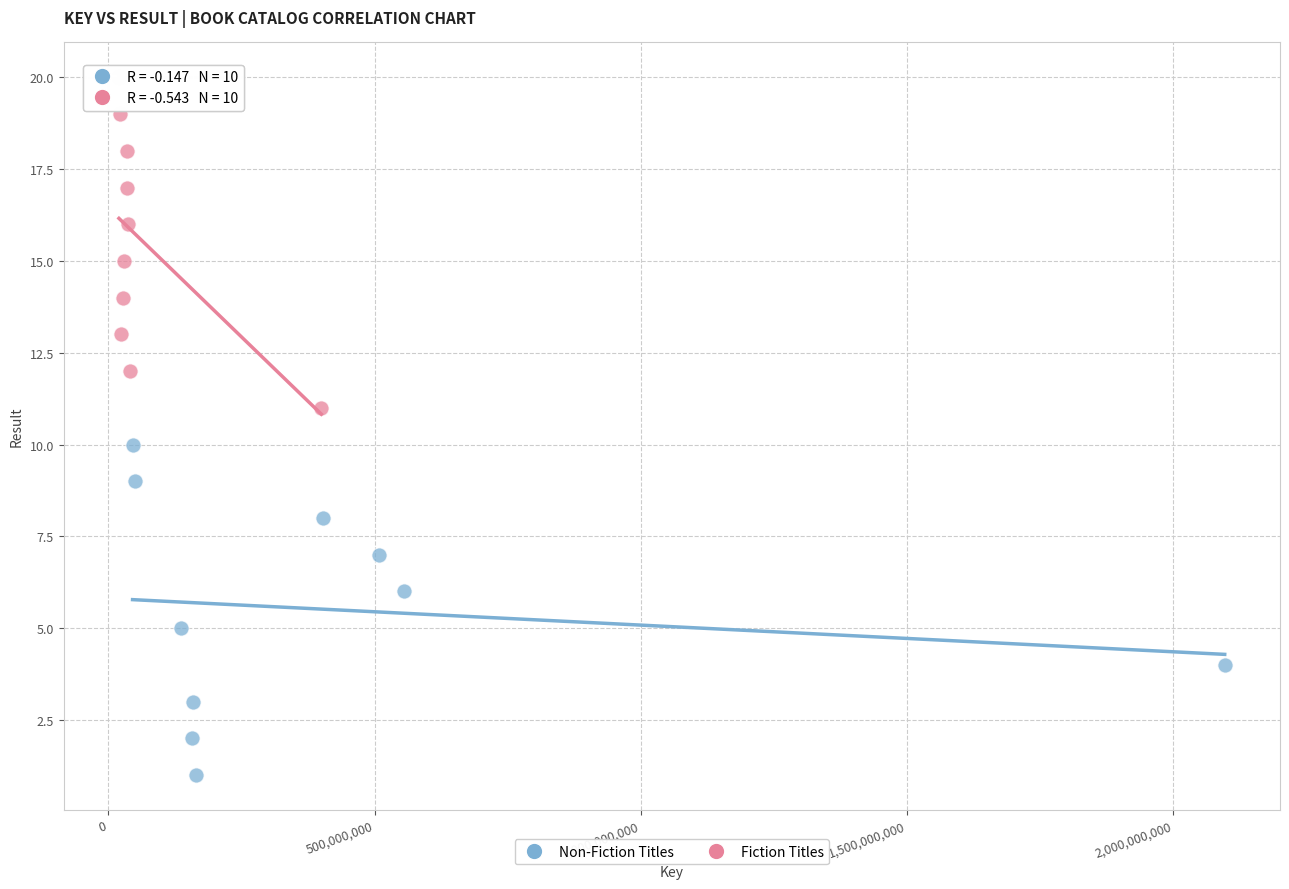

Which series contains the highest Y value?

Fiction Titles